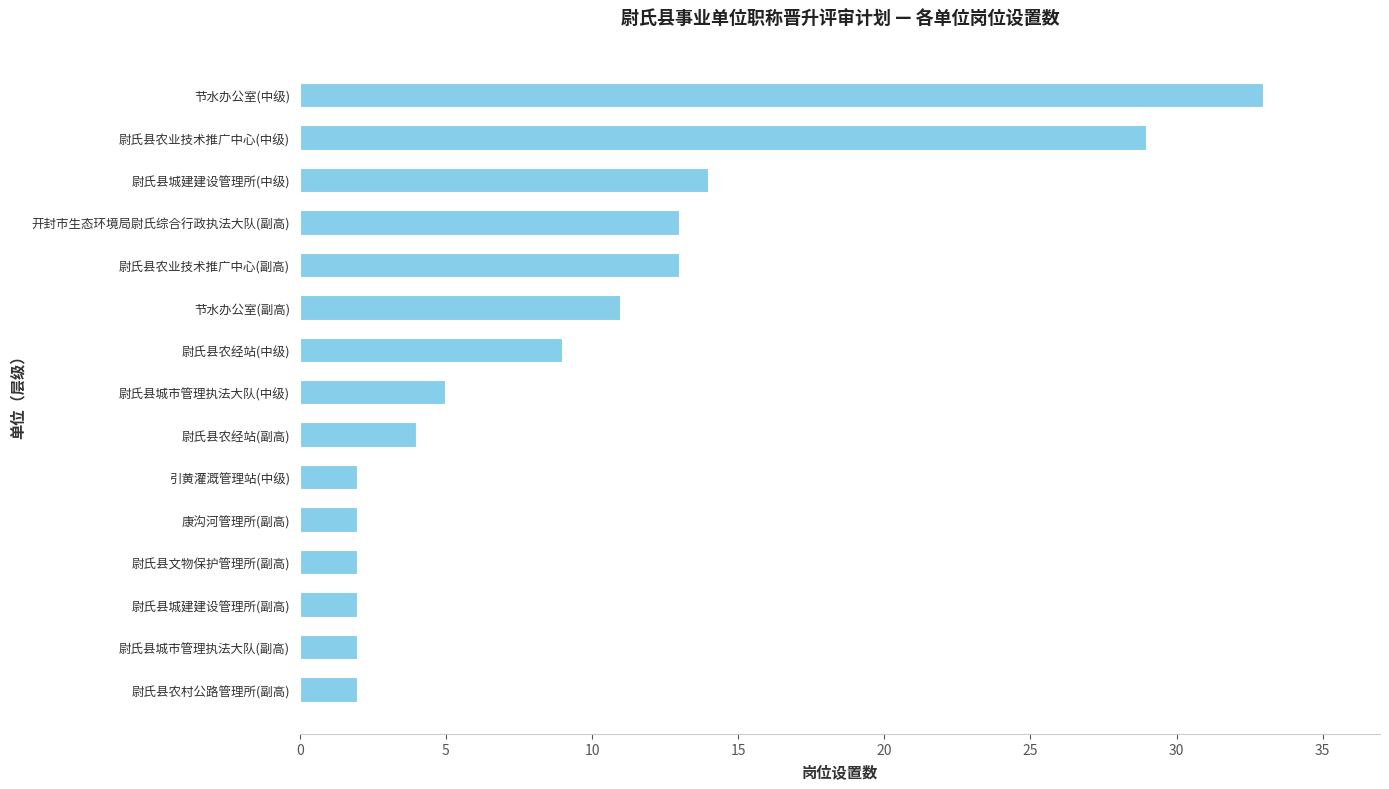

What position from the bottom is 尉氏县文物保护管理所(副高)?

4